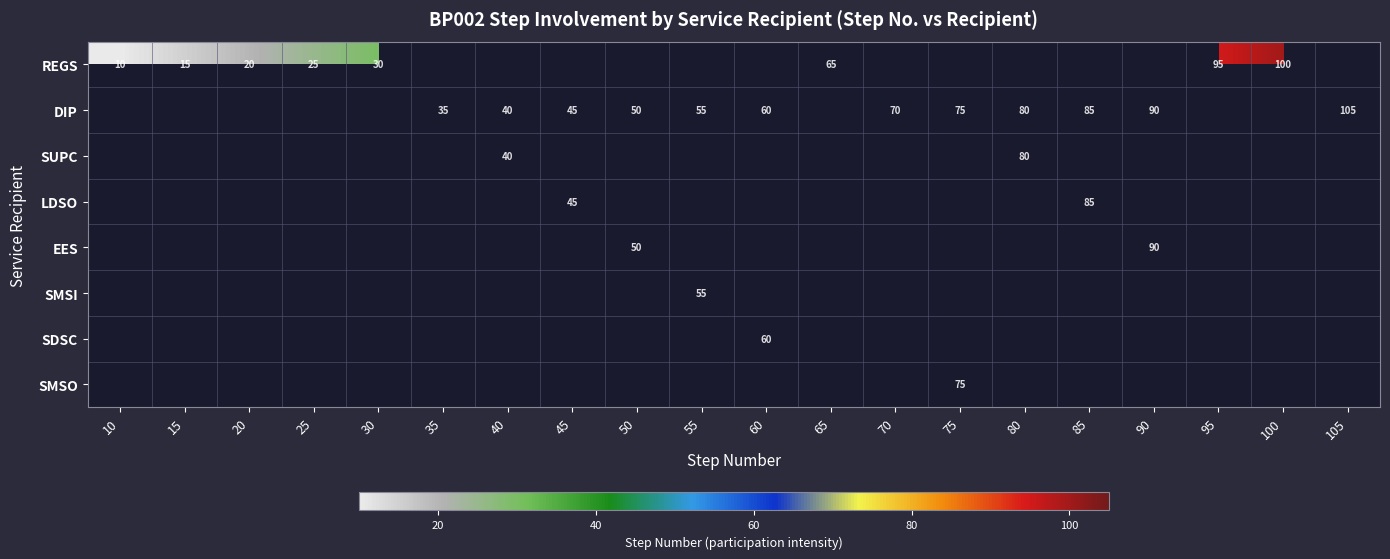

What is the total value across all series at 35?

35